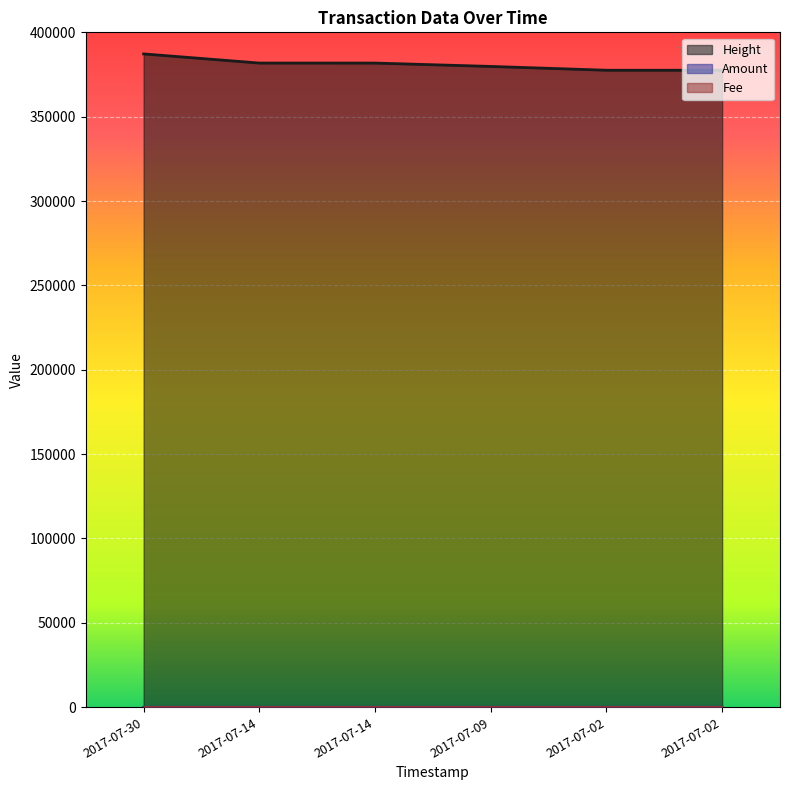

How many data points in Amount are above 0?

1